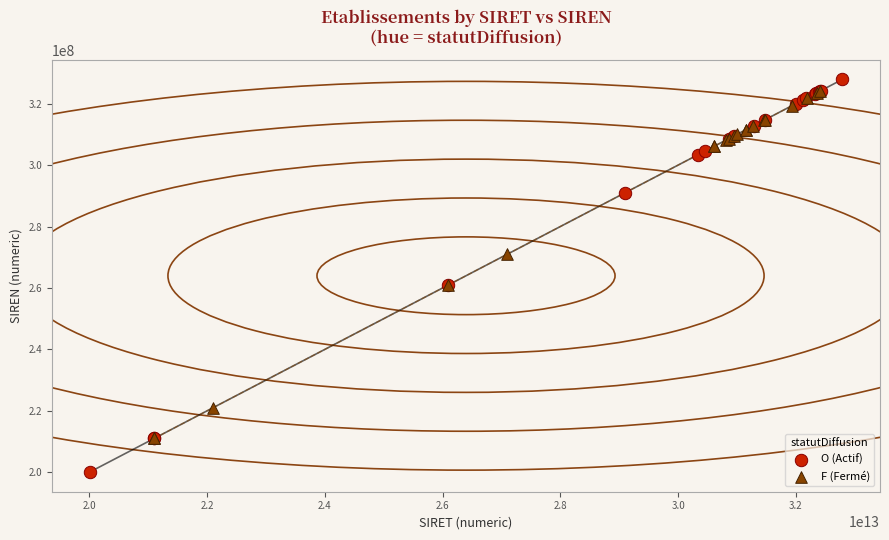

What are all the series names shown in the legend?

O (Actif), F (Fermé)